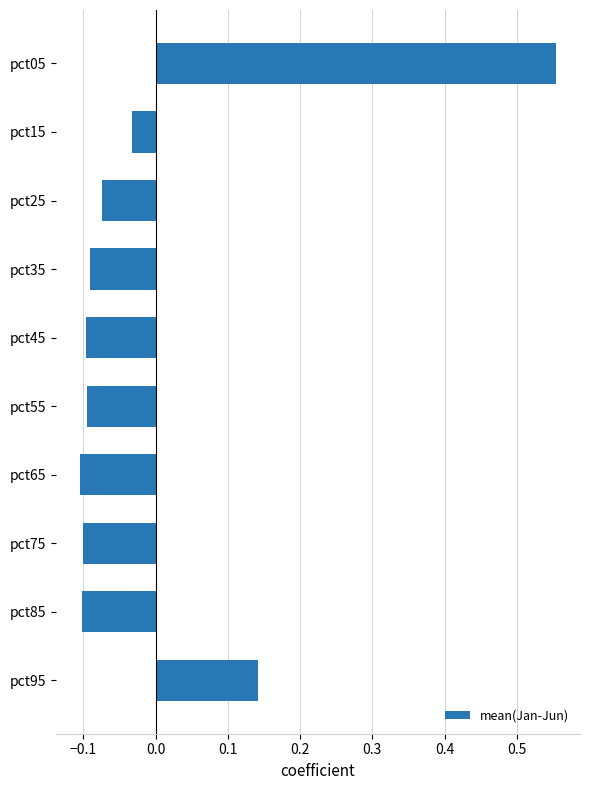

At which label is the value closest to 0?

pct15